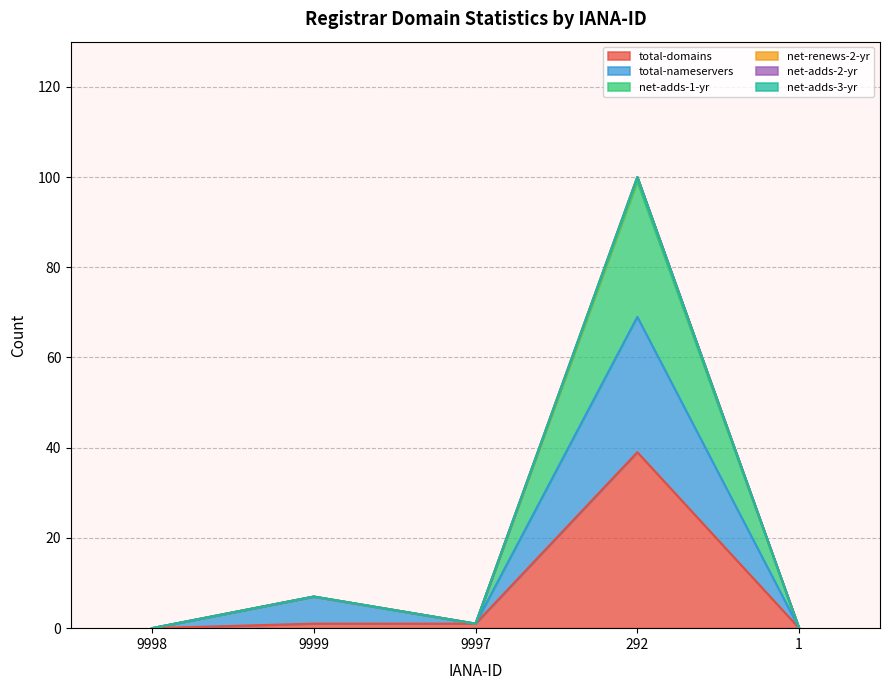

What is the highest value of the total-domains series?

39